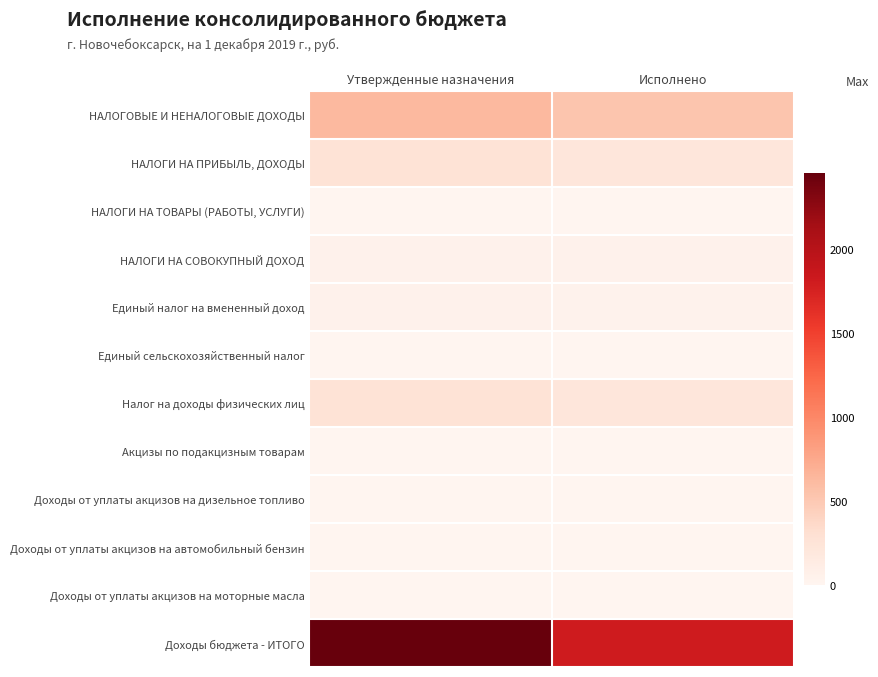

Reading left to right, what are all the values shown in this chart?

НАЛОГОВЫЕ И НЕНАЛОГОВЫЕ ДОХОДЫ: Утвержденные назначения=630.1	Исполнено=528.9
НАЛОГИ НА ПРИБЫЛЬ, ДОХОДЫ: Утвержденные назначения=260.6	Исполнено=210.9
НАЛОГИ НА ТОВАРЫ (РАБОТЫ, УСЛУГИ): Утвержденные назначения=4.2	Исполнено=4.3
НАЛОГИ НА СОВОКУПНЫЙ ДОХОД: Утвержденные назначения=52.7	Исполнено=48.3
Единый налог на вмененный доход: Утвержденные назначения=50.5	Исполнено=46.8
Единый сельскохозяйственный налог: Утвержденные назначения=0.3	Исполнено=0.3
Налог на доходы физических лиц: Утвержденные назначения=260.6	Исполнено=210.9
Акцизы по подакцизным товарам: Утвержденные назначения=4.2	Исполнено=4.3
Доходы от уплаты акцизов на дизельное топливо: Утвержденные назначения=1.9	Исполнено=1.9
Доходы от уплаты акцизов на автомобильный бензин: Утвержденные назначения=2.3	Исполнено=2.6
Доходы от уплаты акцизов на моторные масла: Утвержденные назначения=0.0	Исполнено=0.0
Доходы бюджета - ИТОГО: Утвержденные назначения=2453.4	Исполнено=1810.6